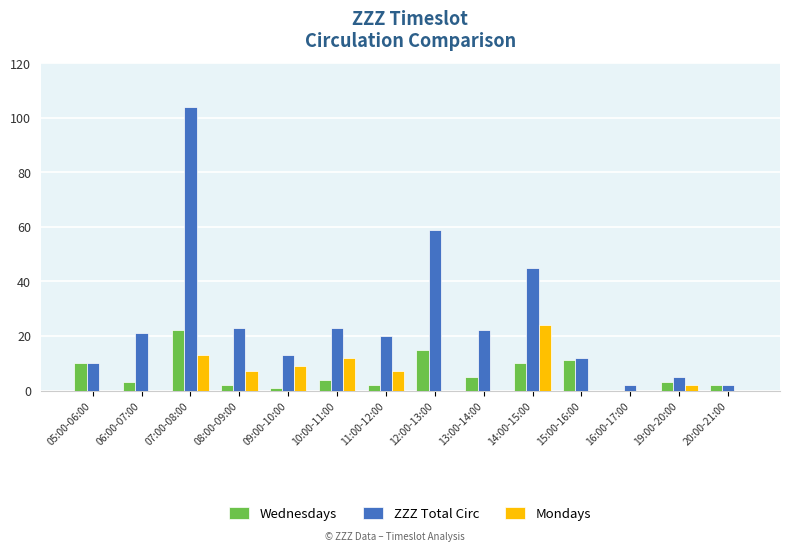

Which series has the largest total across all categories?

ZZZ Total Circ